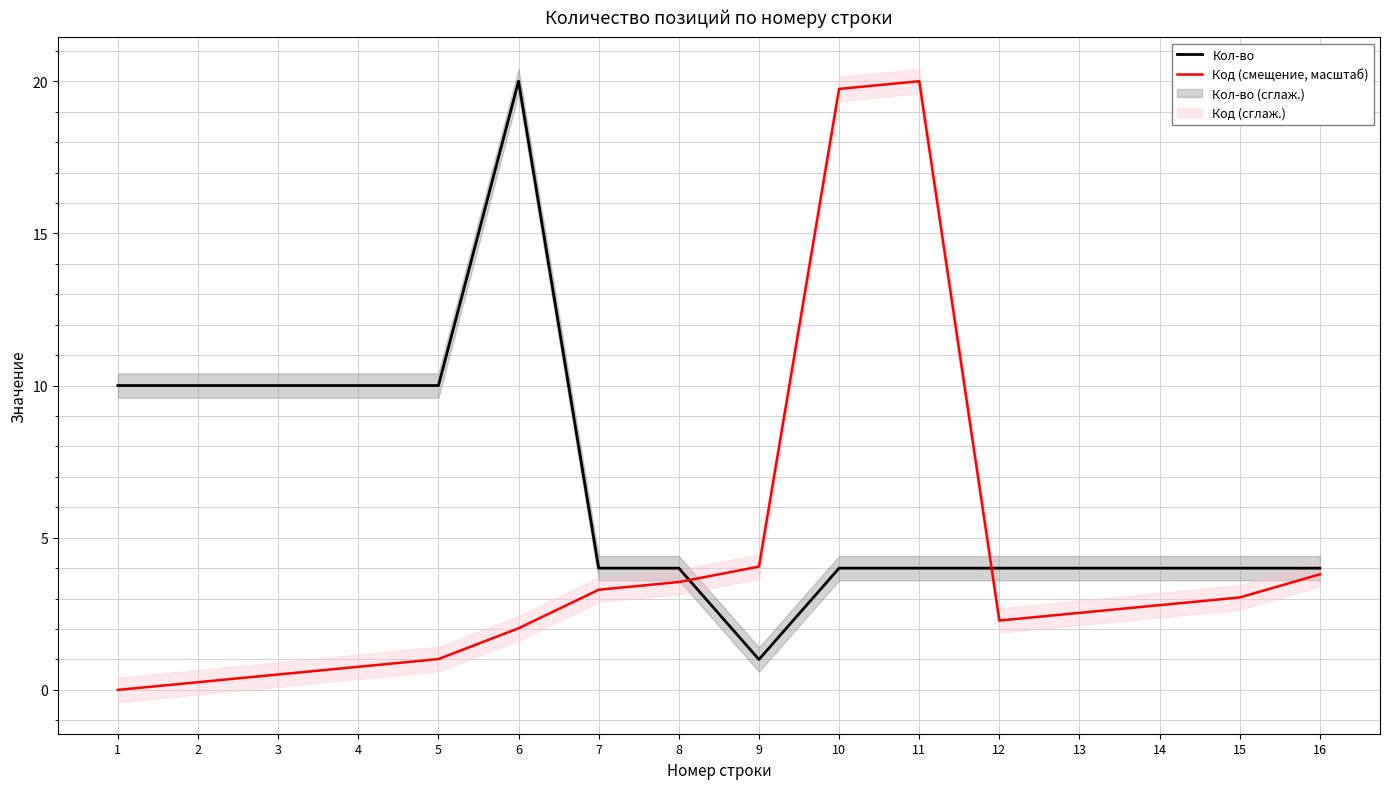

At 2, list the series in order from largest to smallest.

Кол-во, Код (смещение, масштаб)